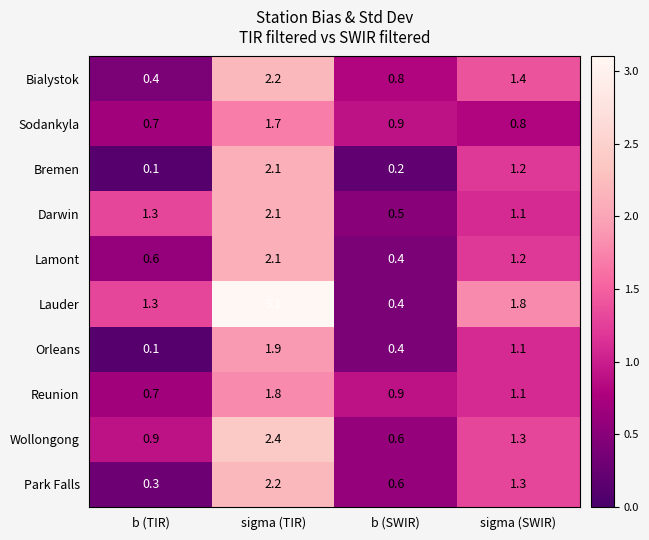

List the labels in order of Orleans value, largest first.

sigma (TIR), sigma (SWIR), b (SWIR), b (TIR)